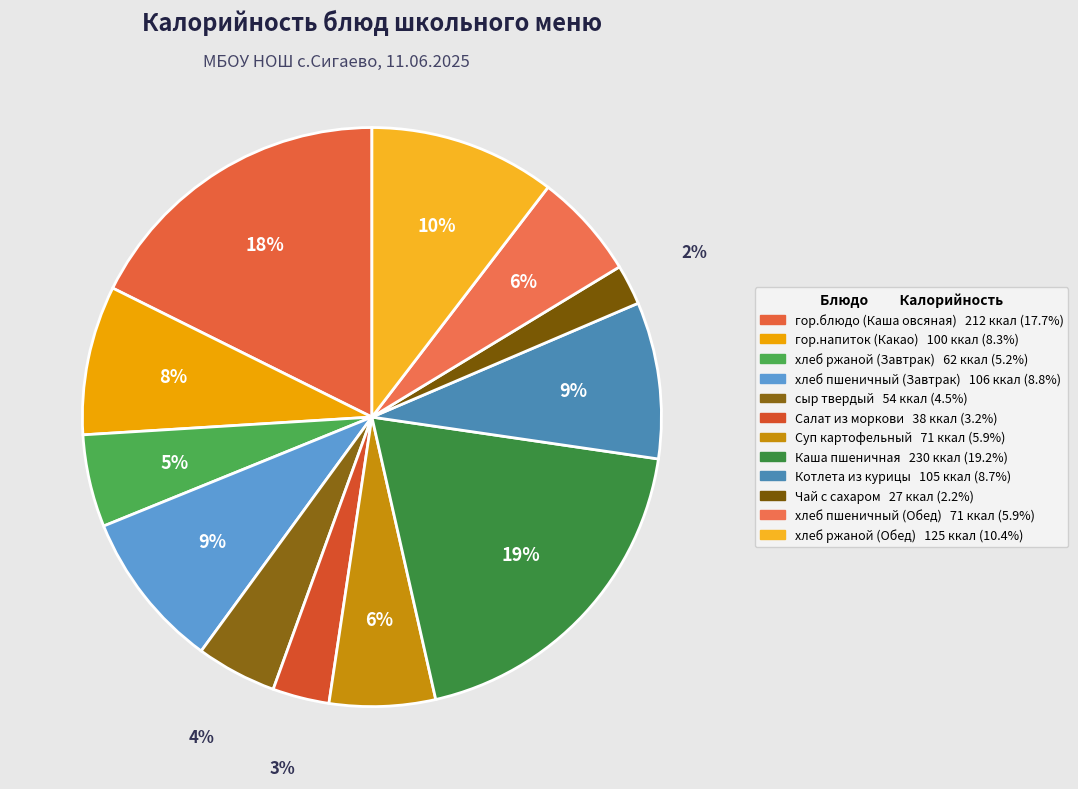

Which category has the smallest portion of the pie?

Чай с сахаром